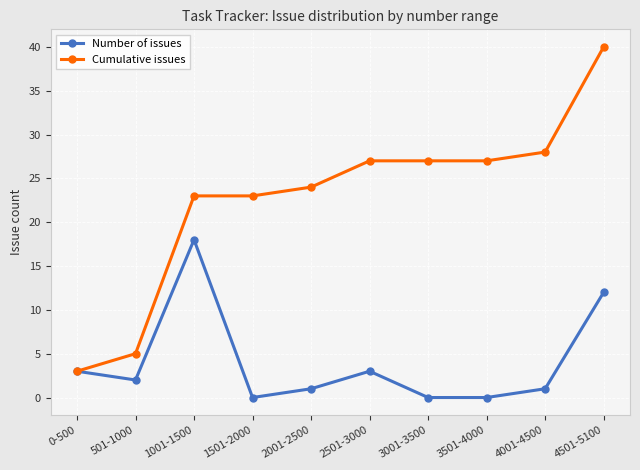

What is the label of the 3rd point from the right?

3501-4000